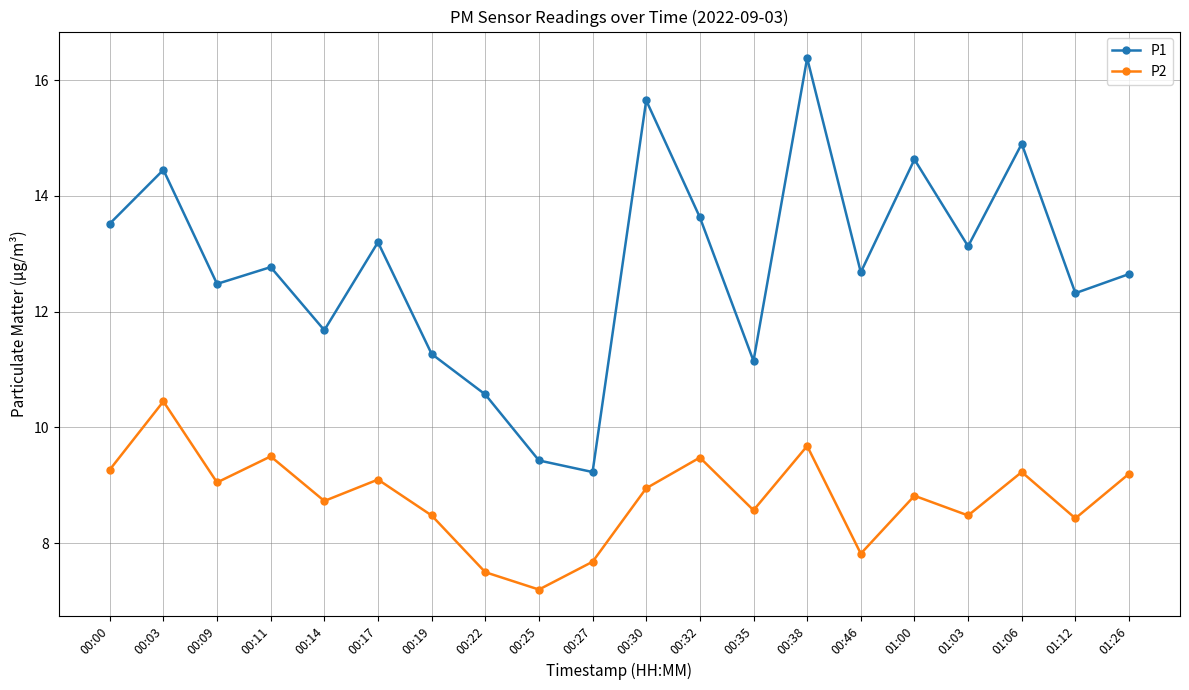

What is the sum of all P2 values?

175.6